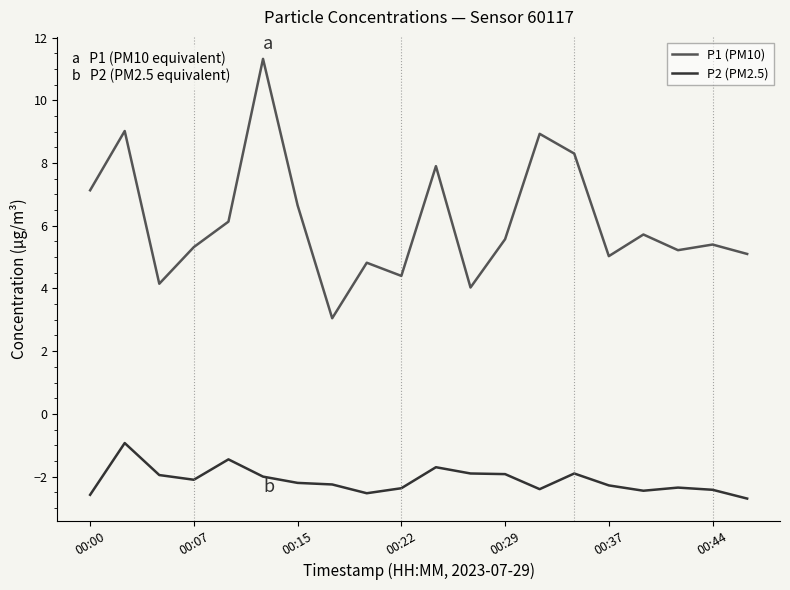

Rank the series by their maximum value, from lowest to highest.

P2 (PM2.5), P1 (PM10)